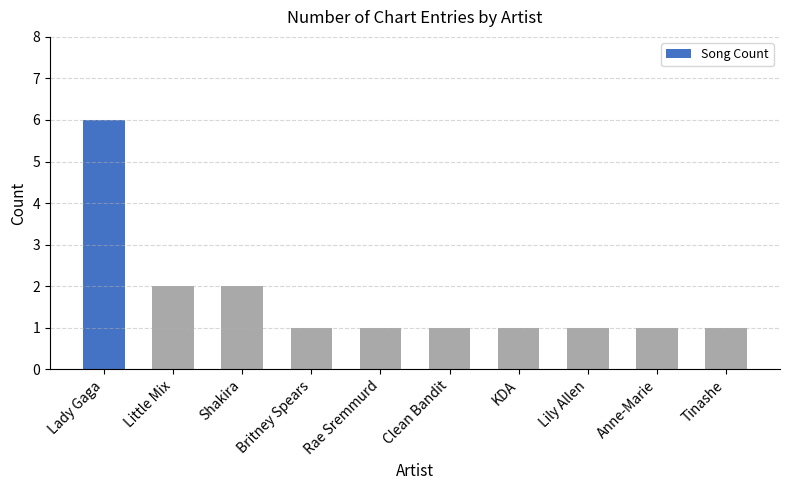

Reading right to left, transcribe all the data shown in this chart.

1	1	1	1	1	1	1	2	2	6